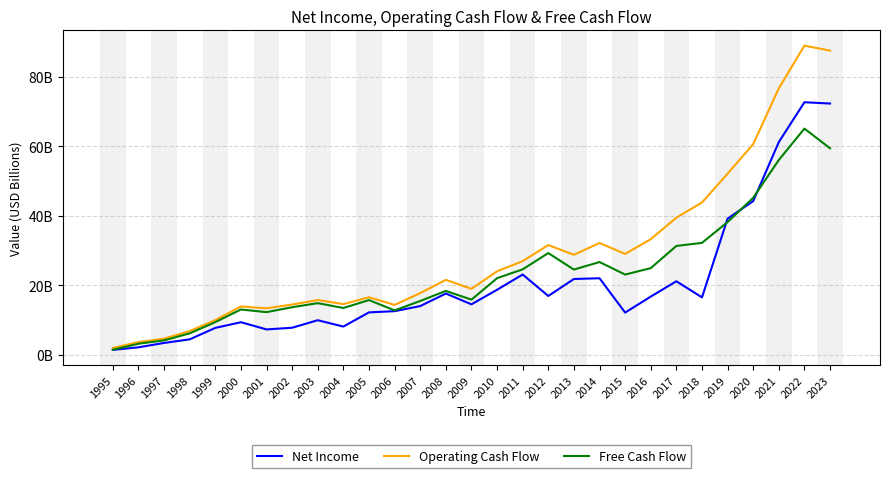

What is the sum of the Net Income values at 2015 and 2008?

29.9